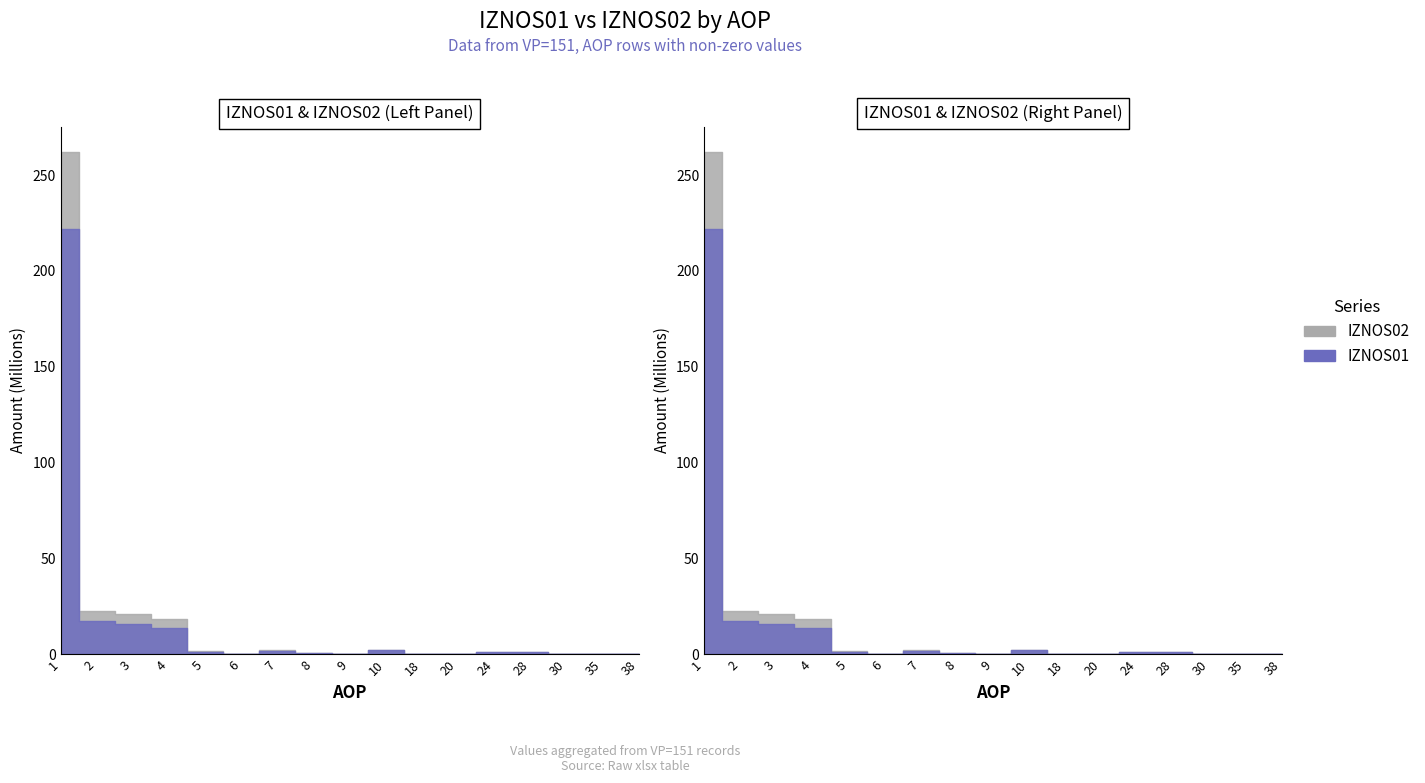

Is it true that IZNOS01 equals 1381217.4 at 24?

True